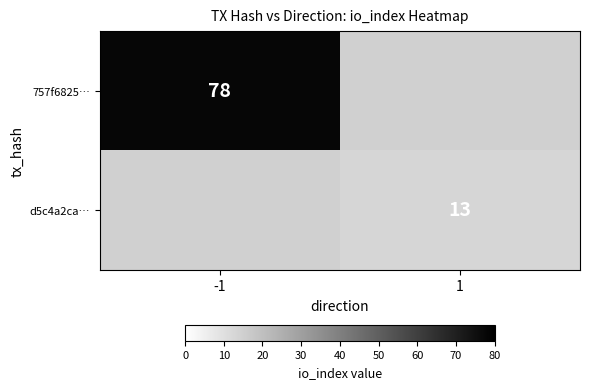

Is it true that d5c4a2ca… equals 13 at 1?

True